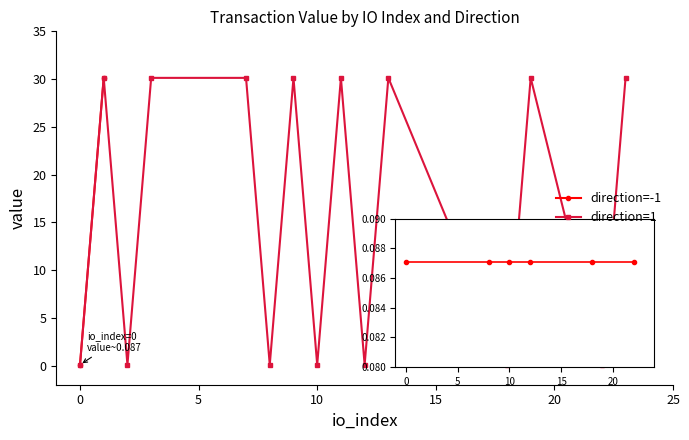

Between 1 and 1, which is larger?

1